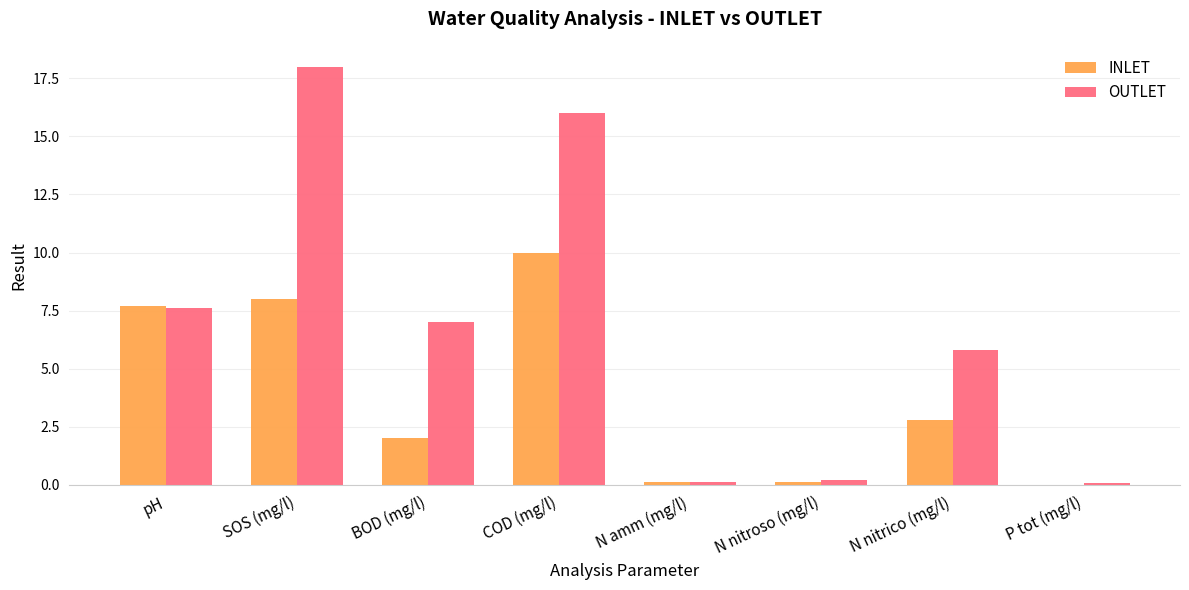

What are all the series names shown in the legend?

INLET, OUTLET